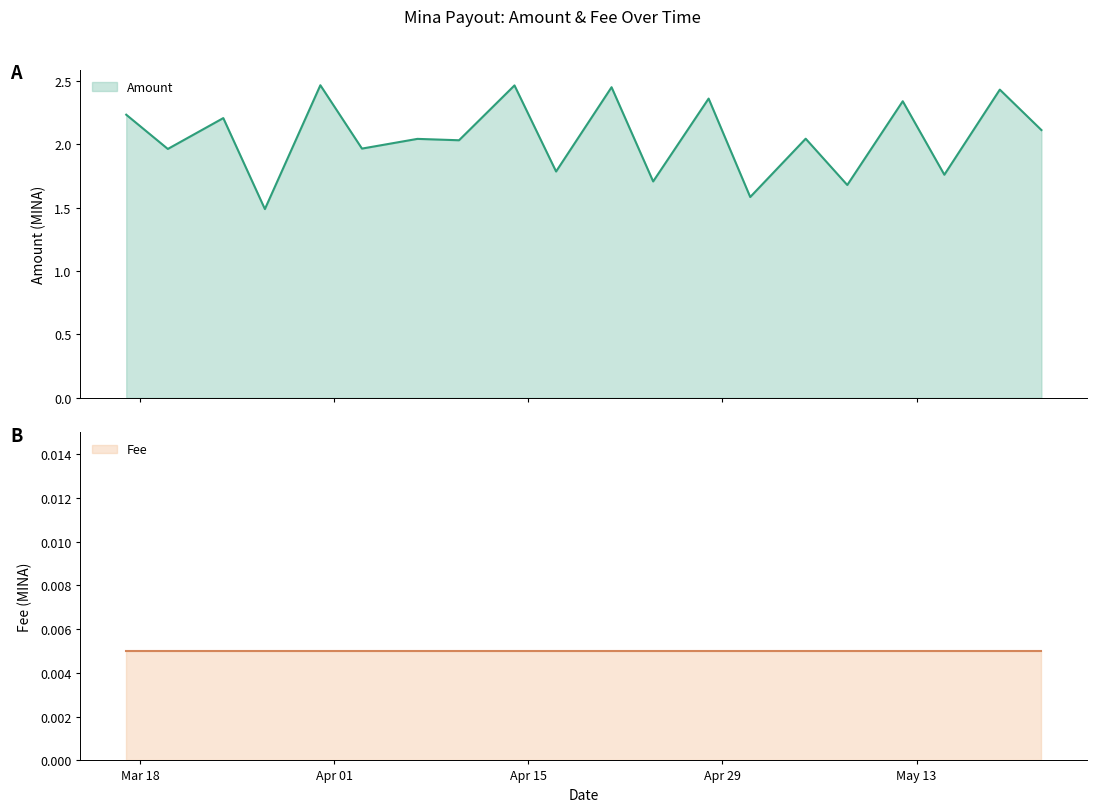

How many interior local valleys does the Amount series have?

9